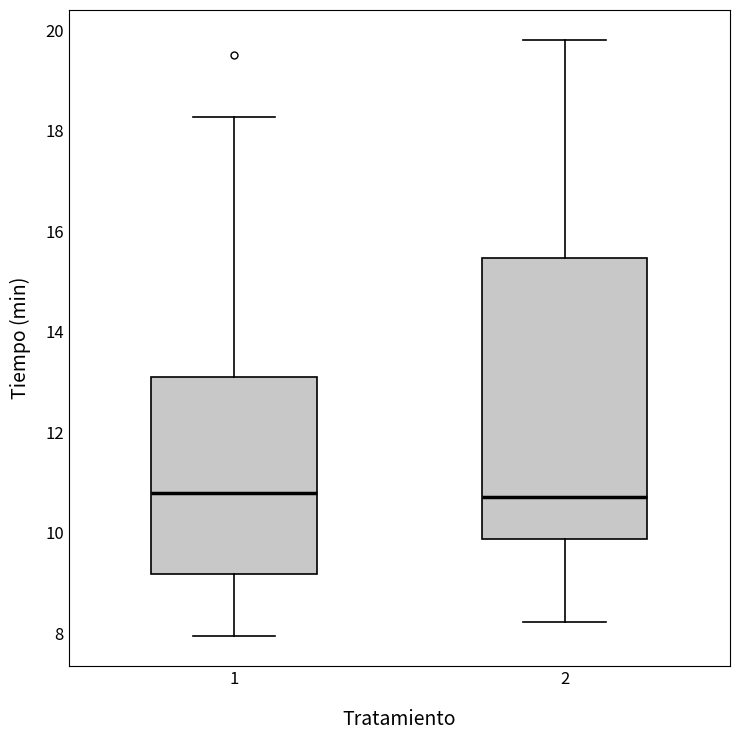

Where is the lower edge of the box at x = 1 on the y-axis? The values are not printed on the chart, so give them approximately, as read against the axis.

9.2